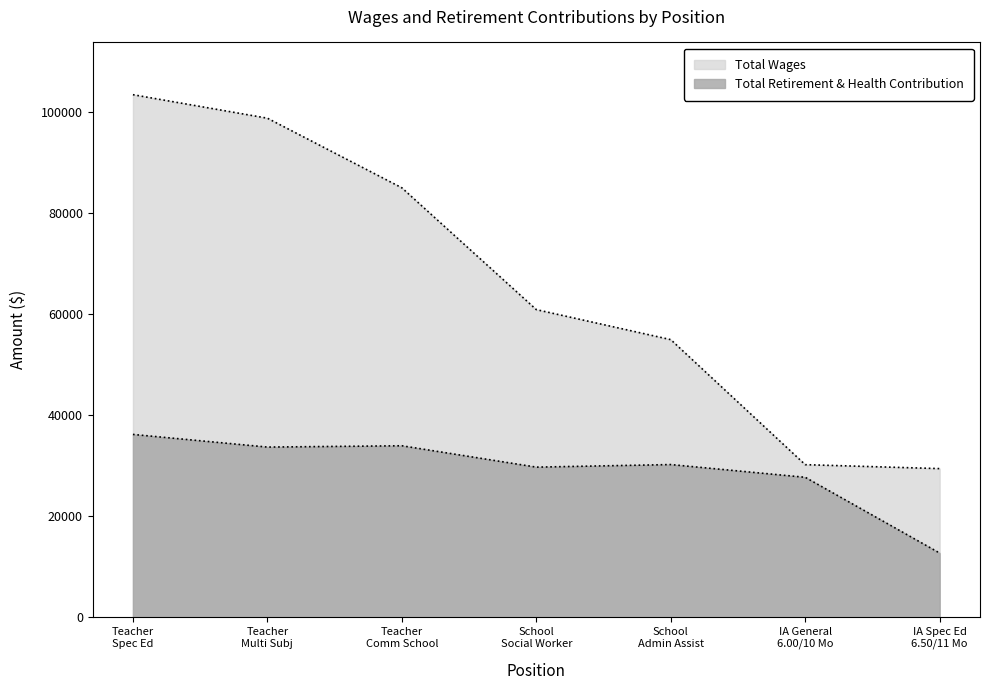

True or false: Total Wages has more than 2 interior local peaks.

False